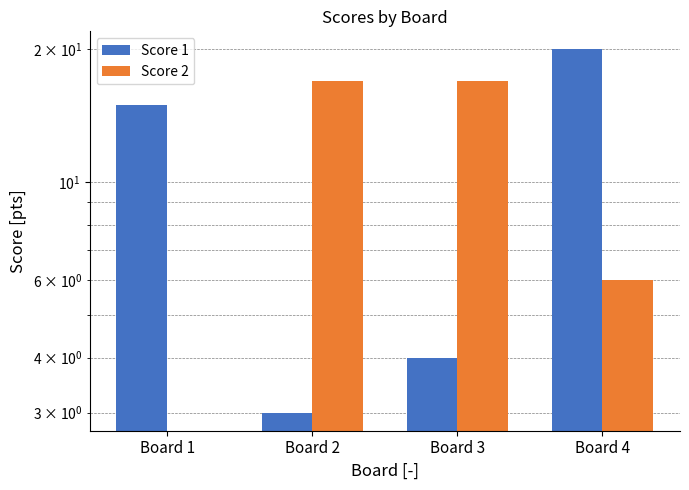

What is the difference between the maximum and minimum values in the Score 2 series?

17